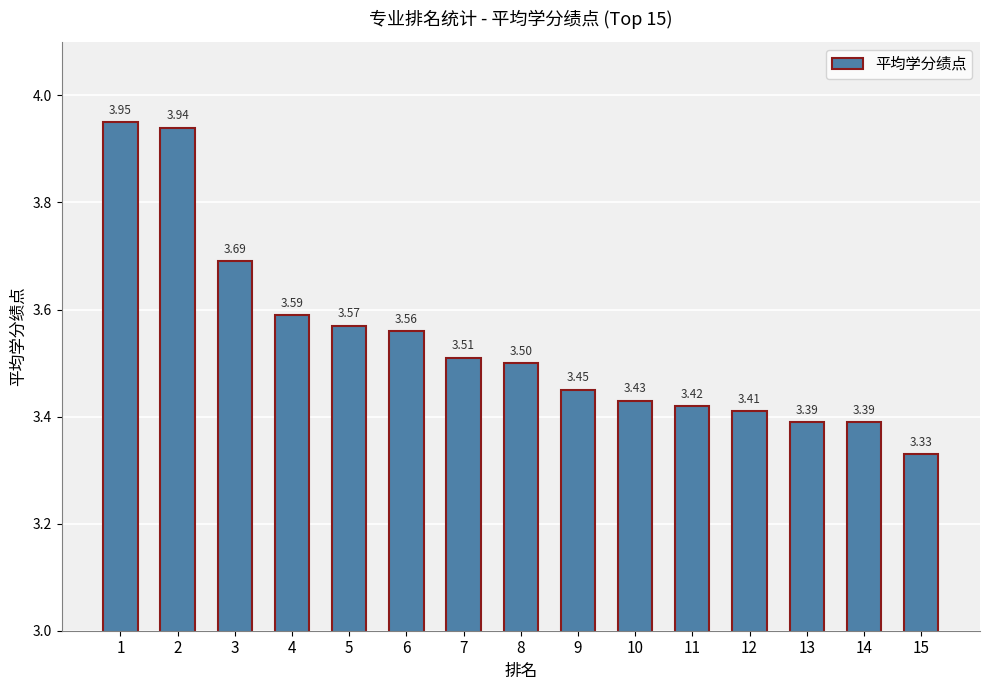

Which has a higher value, 3 or 6?

3